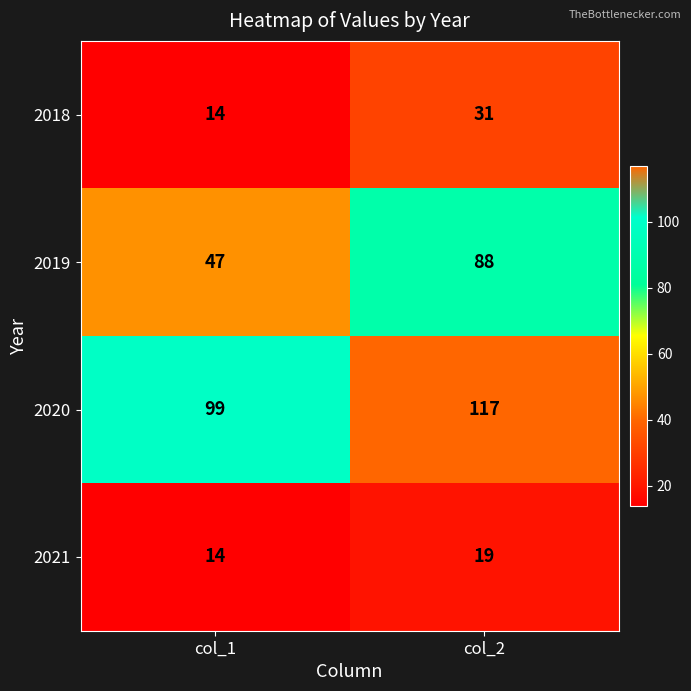

How many series are shown in this chart?

4